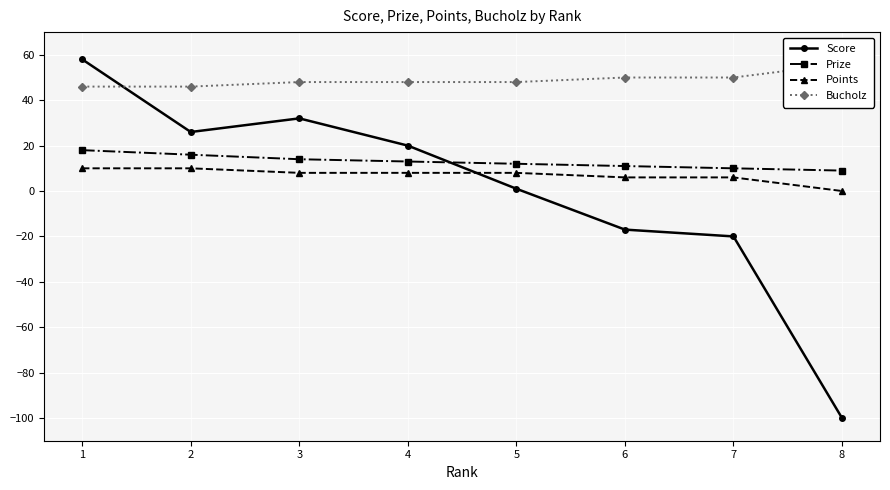

True or false: Points has more than 2 interior local peaks.

False